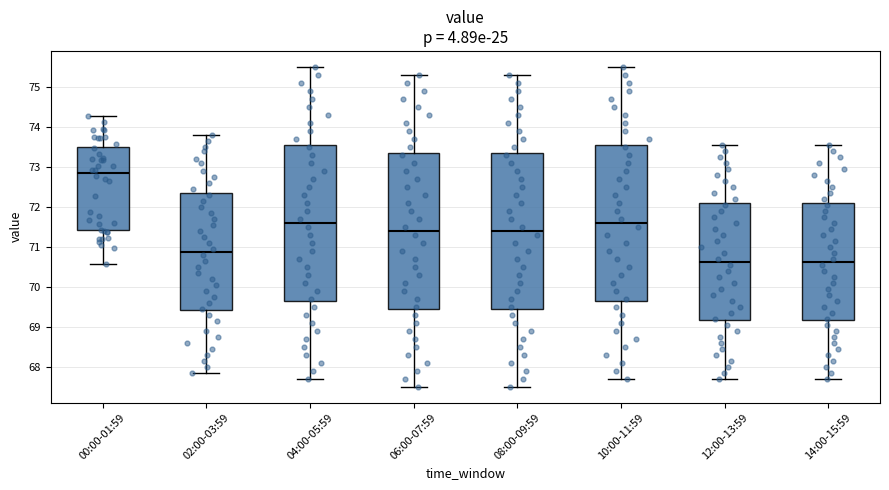

Where is the lower edge of the box for 06:00-07:59 on the y-axis? The values are not printed on the chart, so give them approximately, as read against the axis.

69.5